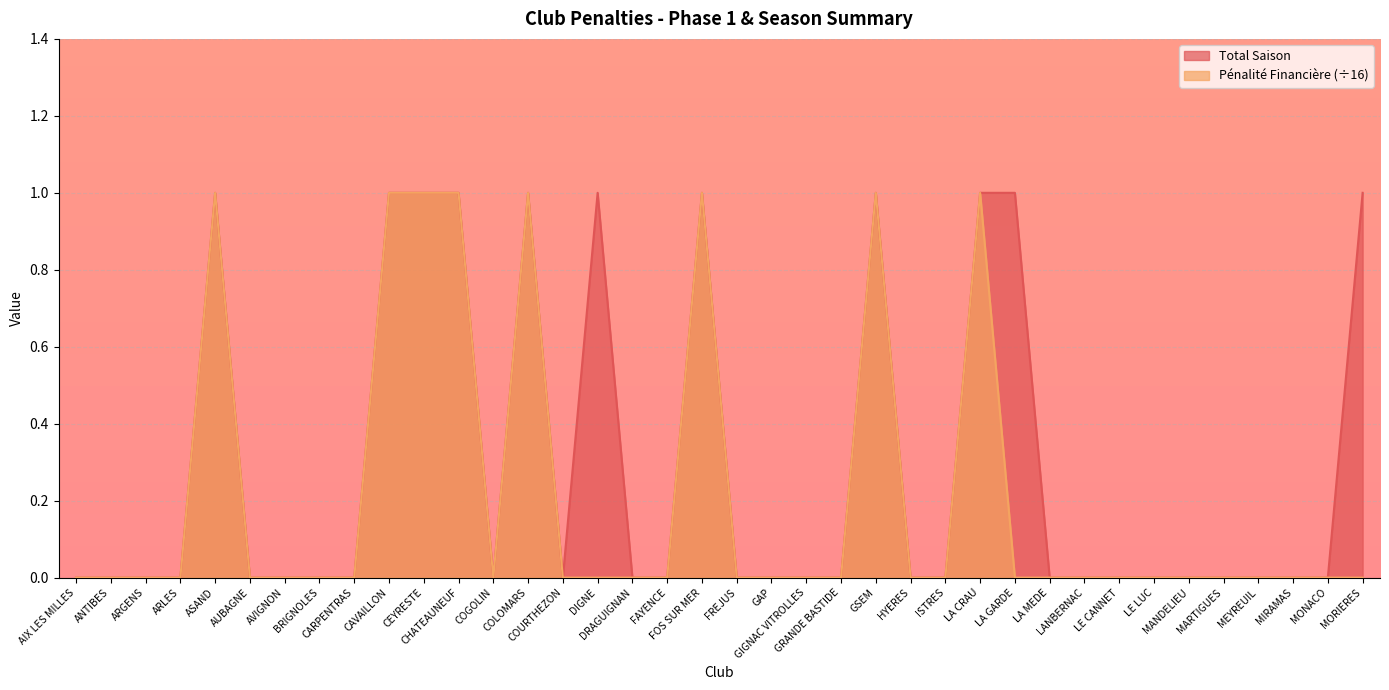

True or false: Pénalité Financière has a value of 1 at ASAND.

True